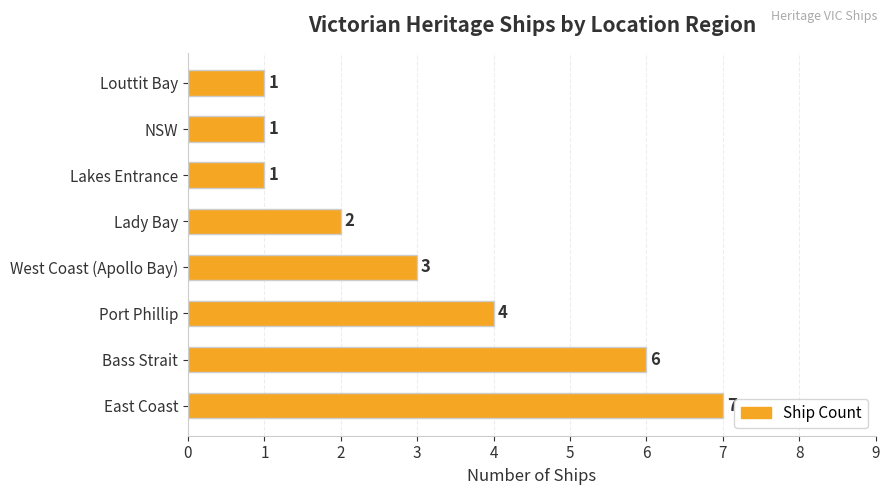

What is the average value?

3